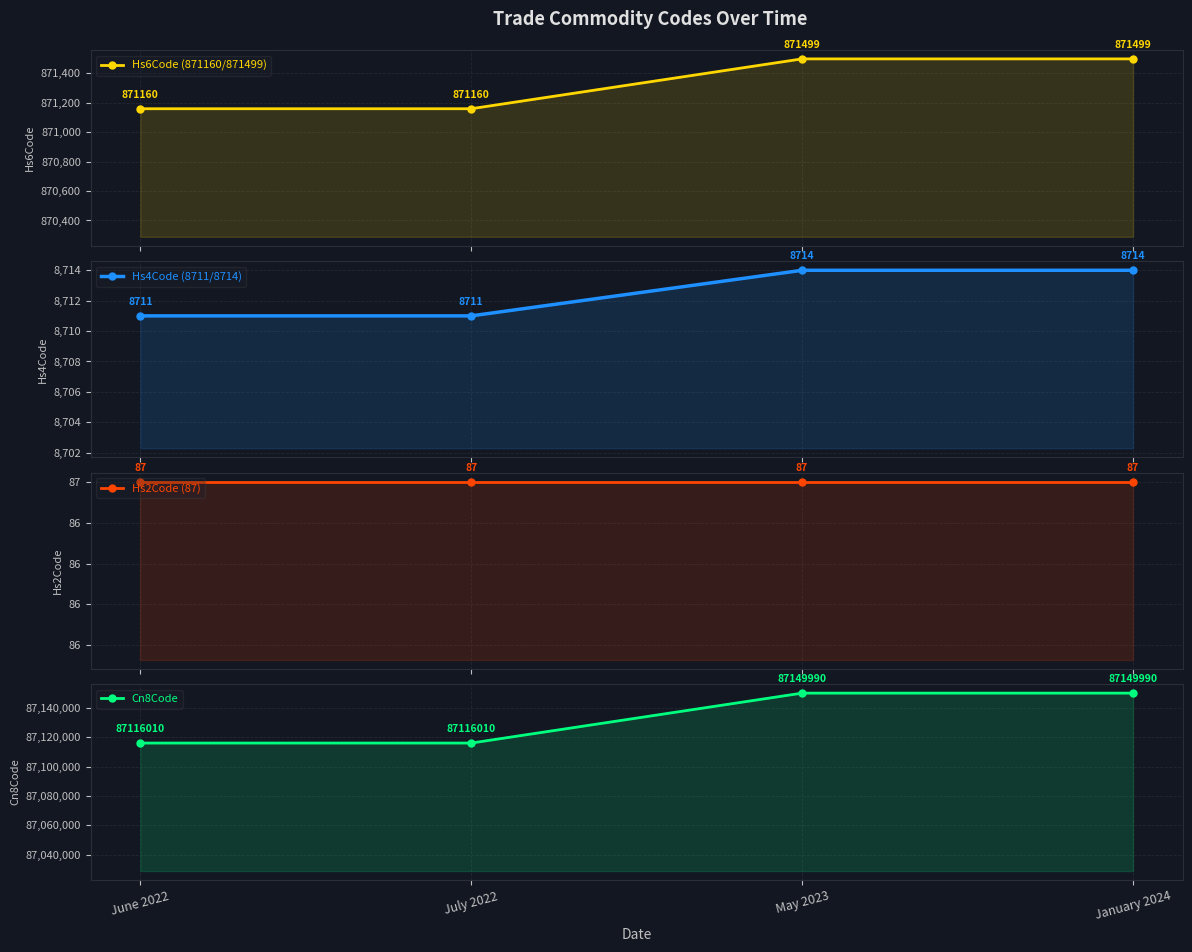

What is the difference between the highest and lowest values at June 2022?

87115923